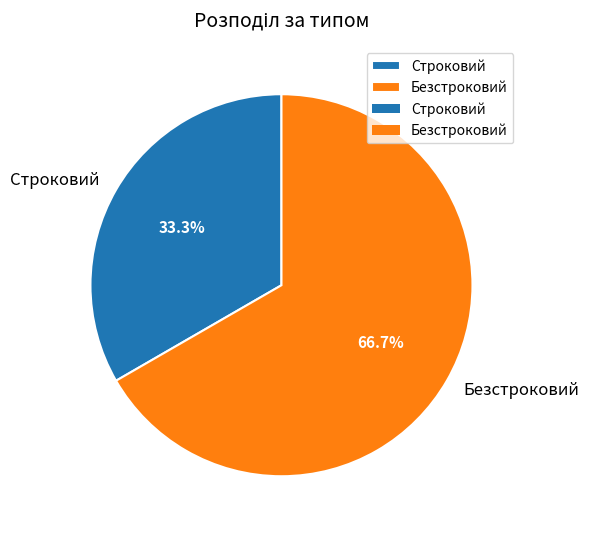

To the nearest percent, what is the difference between the Строковий and Безстроковий slice percentages?

33%